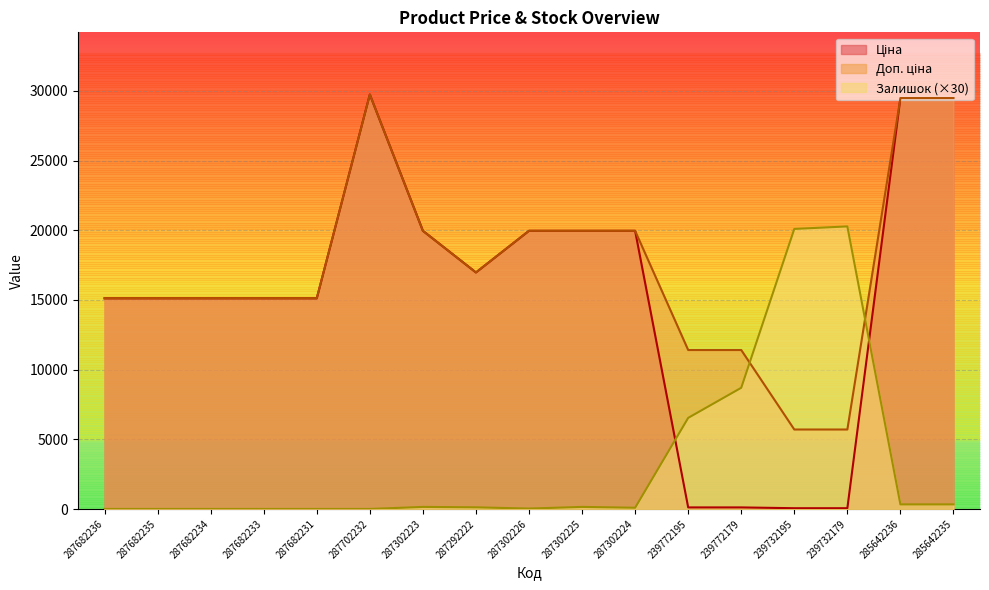

Where is Залишок nearest to the value 10140?

239772179